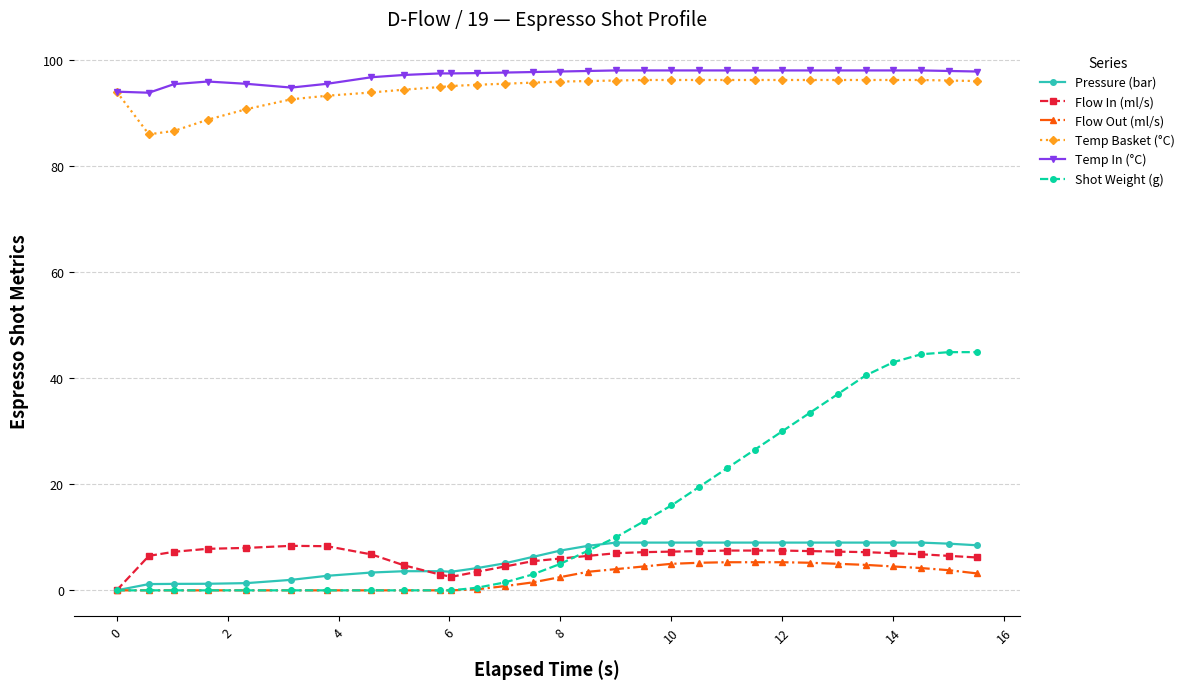

True or false: Temp In (°C) and Pressure (bar) cross at least once.

False